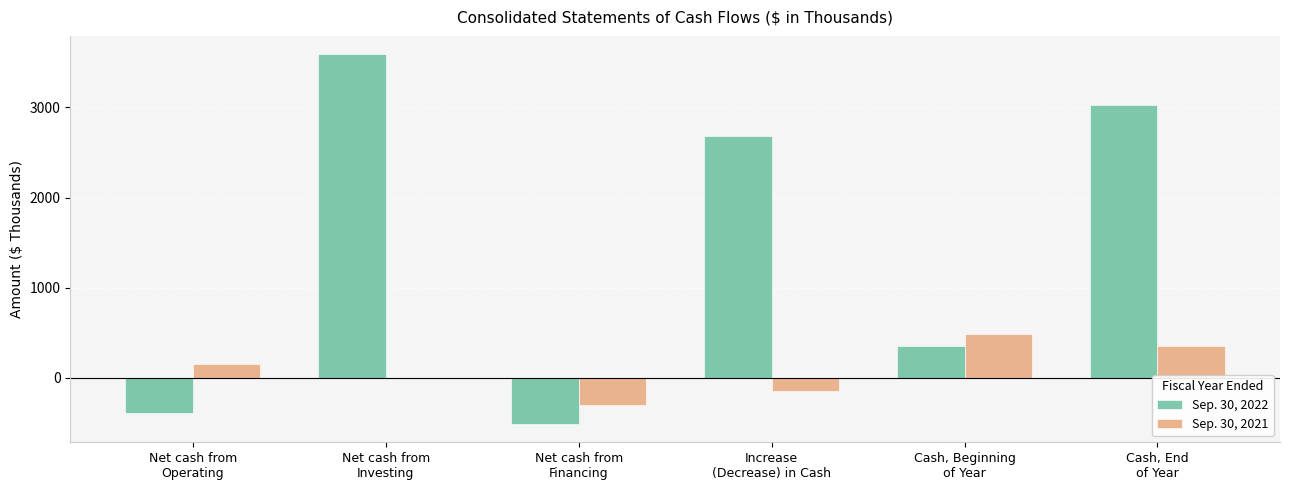

What is the maximum value shown in the chart?

3589